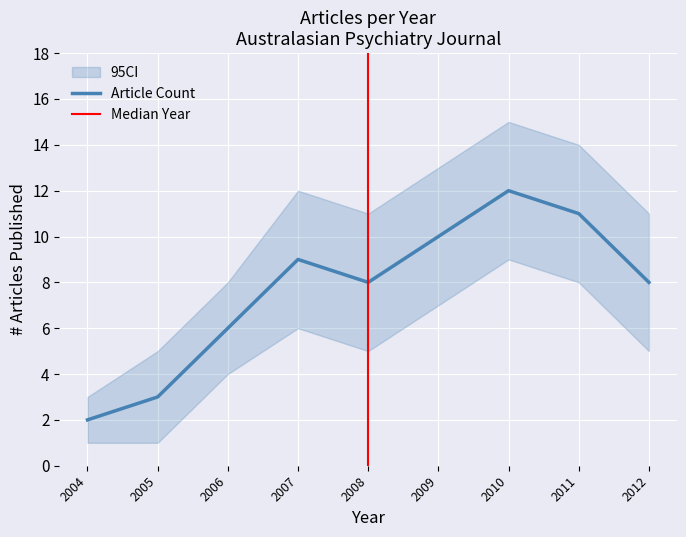

Approximately how many times larger is the value at 2011 compared to 2004?

5.5